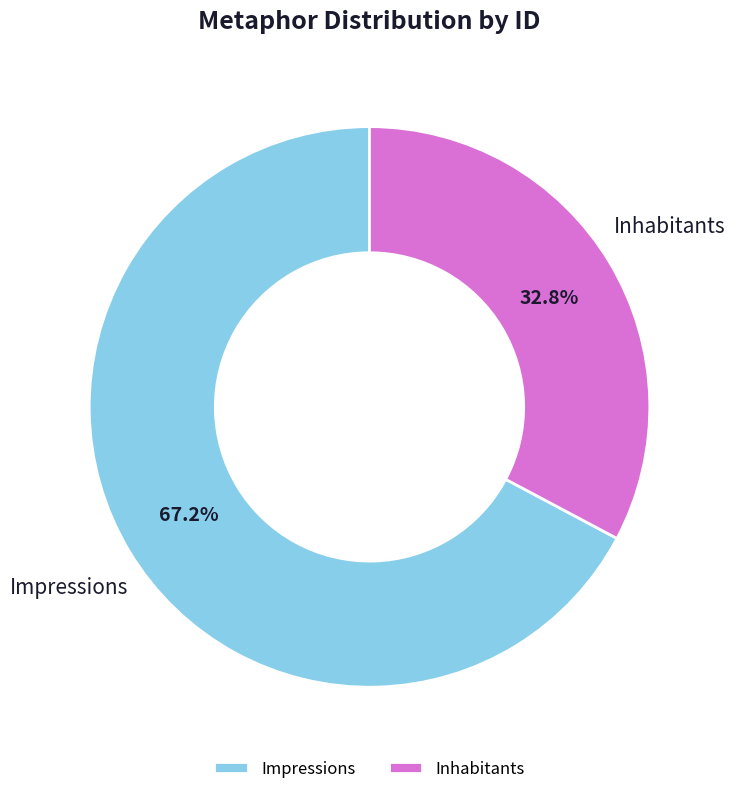

How many segments does this pie chart have?

2